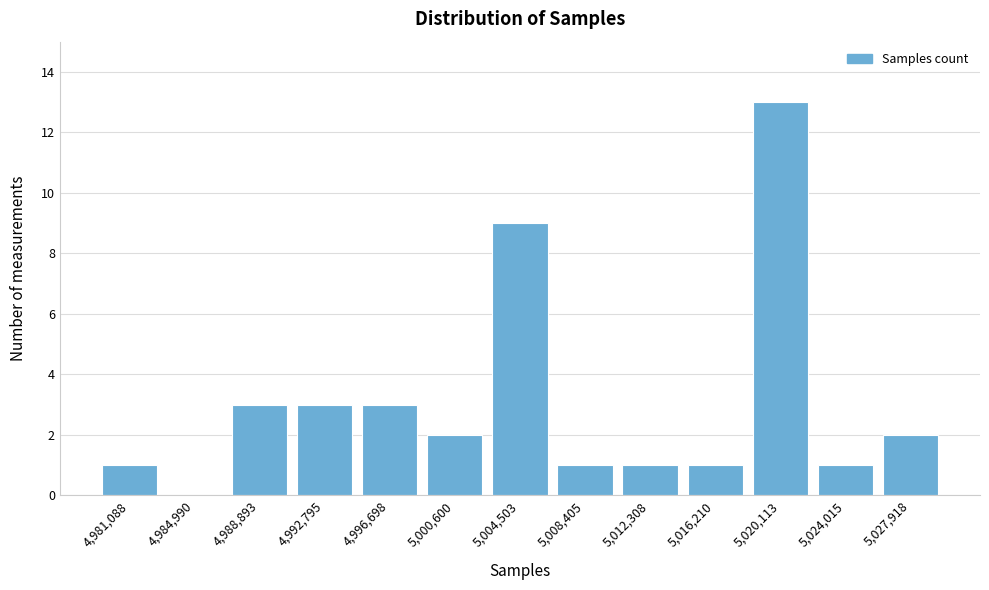

Reading right to left, transcribe all the data shown in this chart.

5,027,918=2	5,024,015=1	5,020,113=13	5,016,210=1	5,012,308=1	5,008,405=1	5,004,503=9	5,000,600=2	4,996,698=3	4,992,795=3	4,988,893=3	4,984,990=0	4,981,088=1